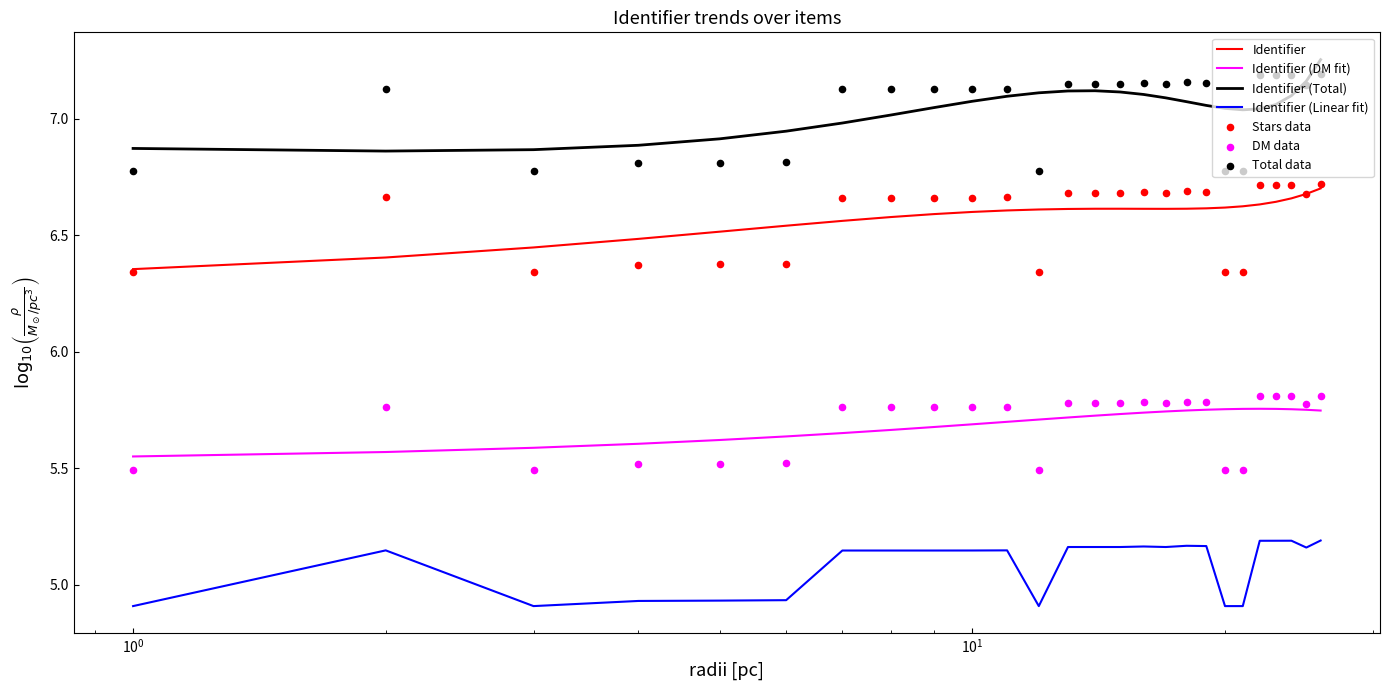

True or false: Identifier (DM fit) and Identifier (Total) cross at least once.

False